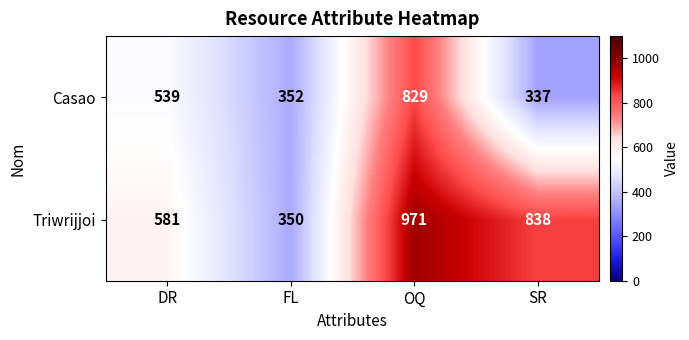

Which series has the largest range (max minus min)?

Triwrijjoi